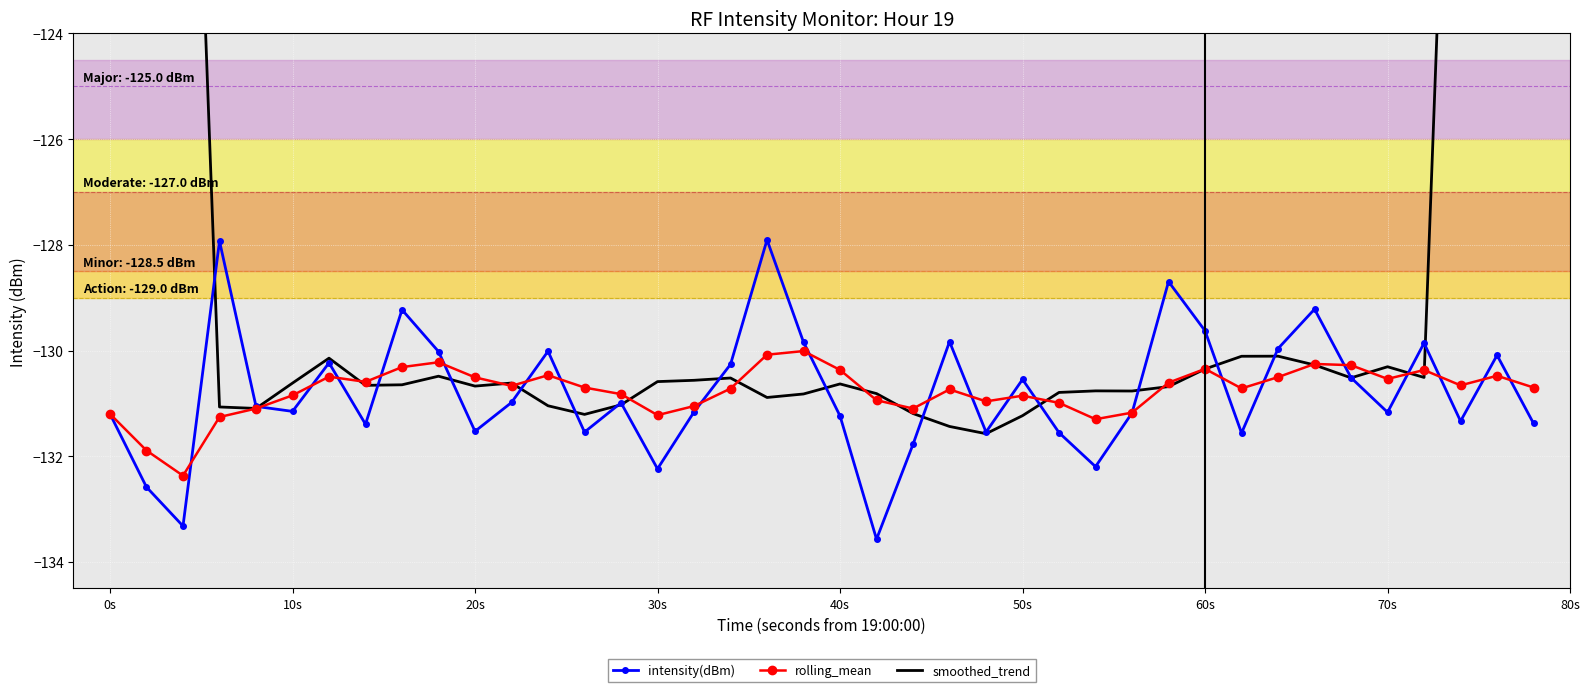

What is the lowest value of the rolling_mean series?

-132.4